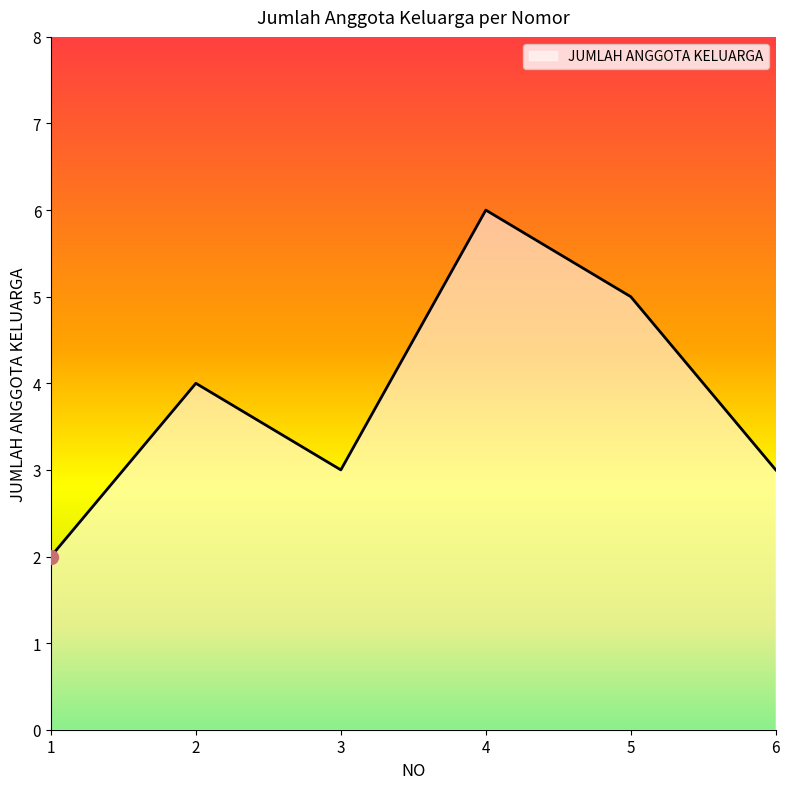

Approximately how many times larger is the value at 6 compared to 4?

0.5